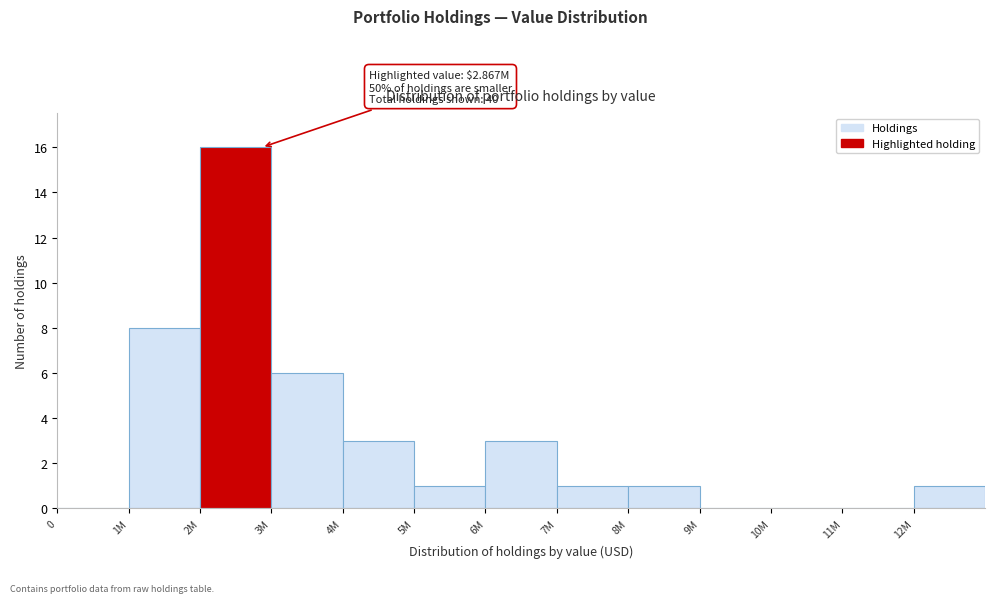

Reading left to right, list all the values displayed in this chart.

0=0	1M=8	2M=16	3M=6	4M=3	5M=1	6M=3	7M=1	8M=1	9M=0	10M=0	11M=0	12M=1